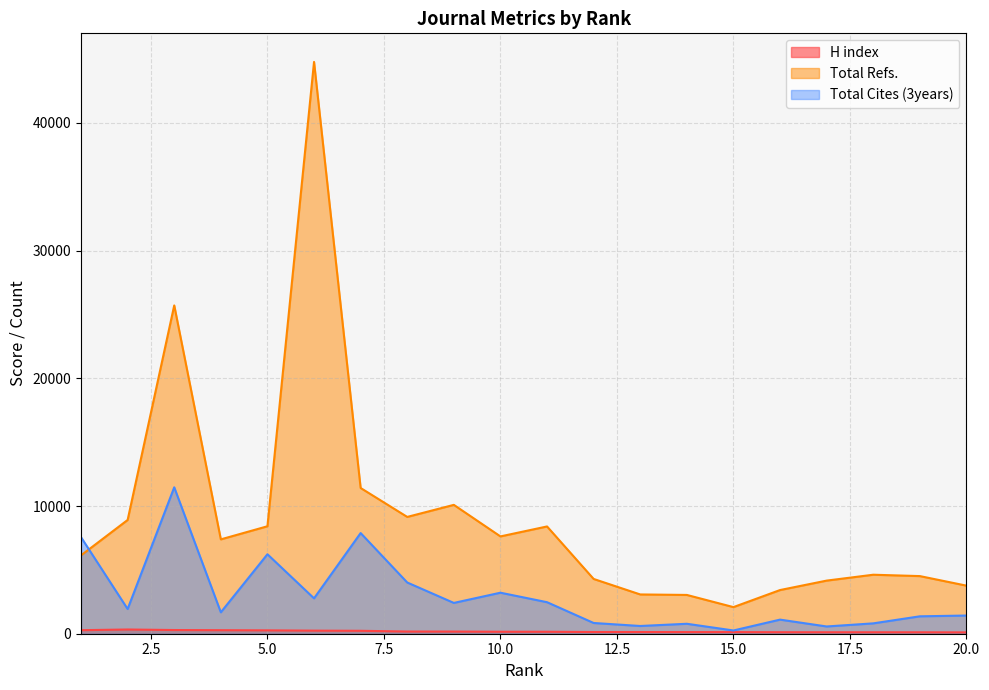

Where is the first local maximum for H index?

2